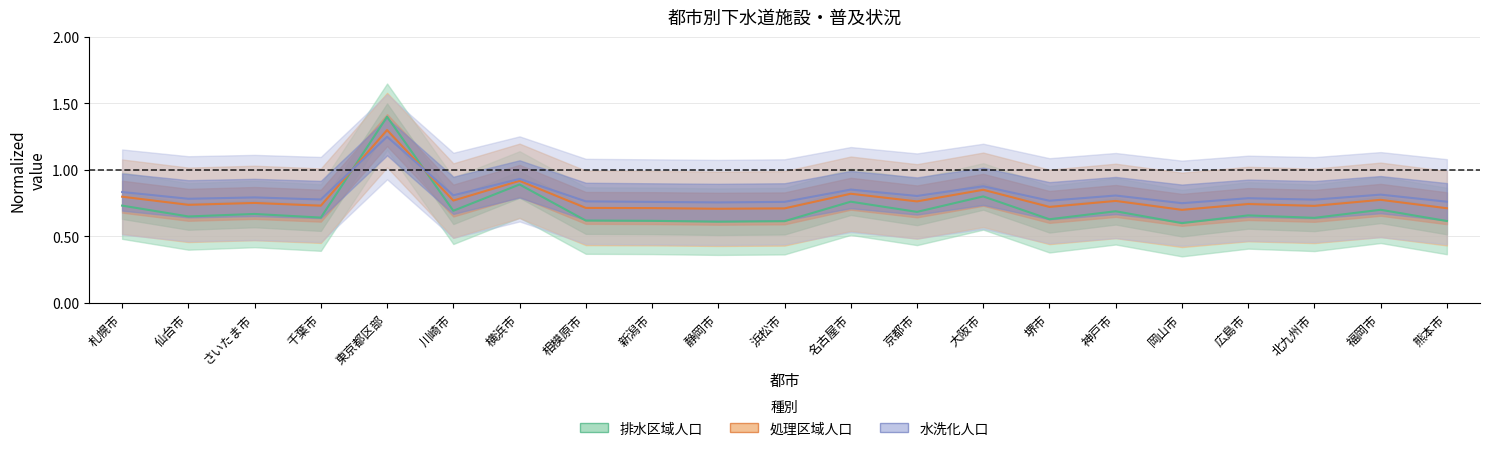

Reading left to right, transcribe all the data shown in this chart.

排水区域人口: 0.7	0.7	0.7	0.6	1.4	0.7	0.9	0.6	0.6	0.6	0.6	0.8	0.7	0.8	0.6	0.7	0.6	0.7	0.6	0.7	0.6
処理区域人口: 0.8	0.7	0.8	0.7	1.3	0.8	0.9	0.7	0.7	0.7	0.7	0.8	0.8	0.9	0.7	0.8	0.7	0.7	0.7	0.8	0.7
水洗化人口: 0.8	0.8	0.8	0.8	1.2	0.8	0.9	0.8	0.8	0.8	0.8	0.9	0.8	0.9	0.8	0.8	0.8	0.8	0.8	0.8	0.8